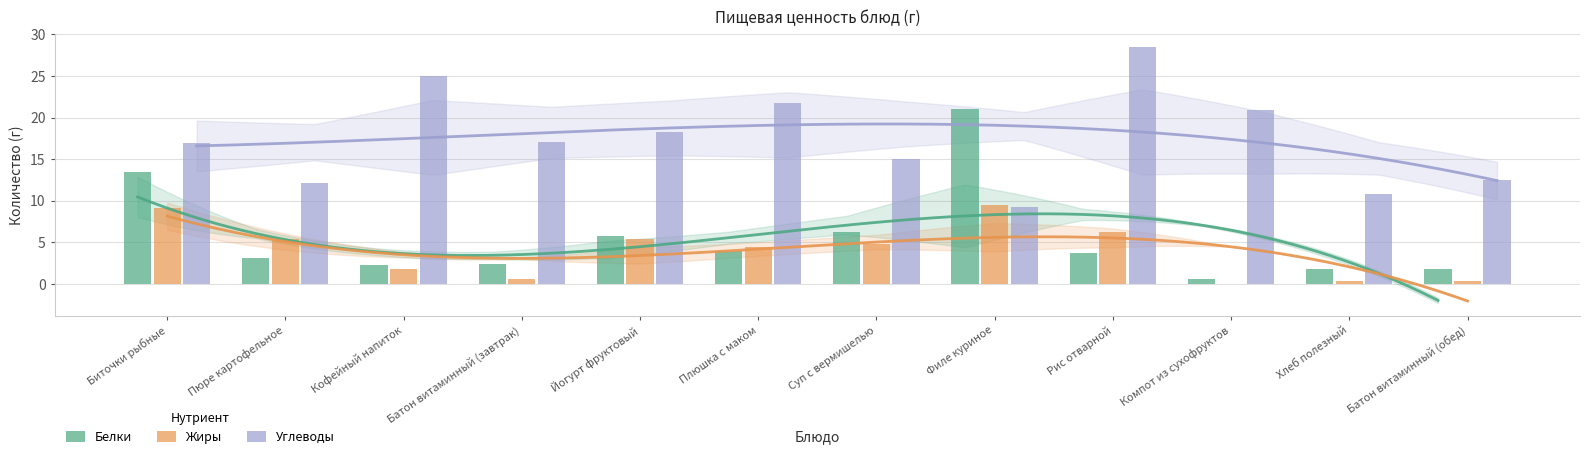

Reading left to right, what are all the values shown in this chart?

Белки: 13.4	3.1	2.3	2.4	5.8	4.0	6.2	21.0	3.7	0.6	1.8	1.8
Жиры: 9.1	5.4	1.8	0.6	5.4	4.5	4.8	9.5	6.3	0.0	0.3	0.4
Углеводы: 17.0	12.1	25.0	17.1	18.3	21.8	15.0	9.3	28.5	20.9	10.8	12.5